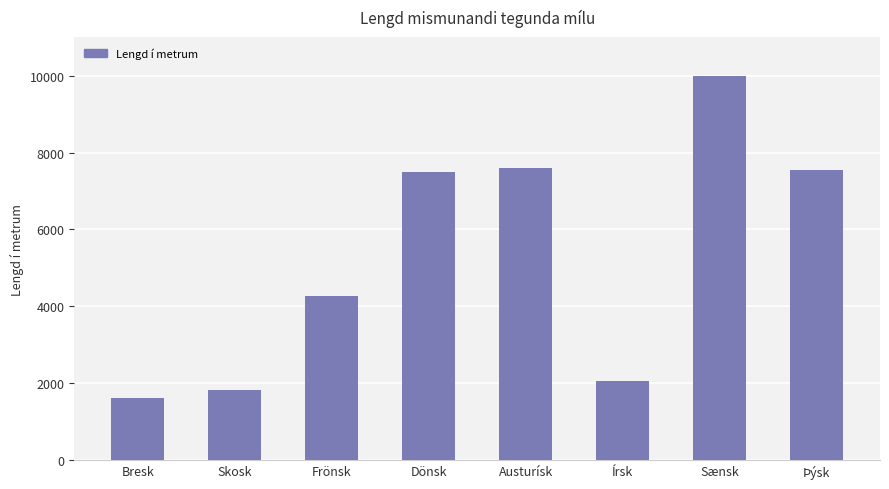

Which category has the lowest value across all series?

Bresk